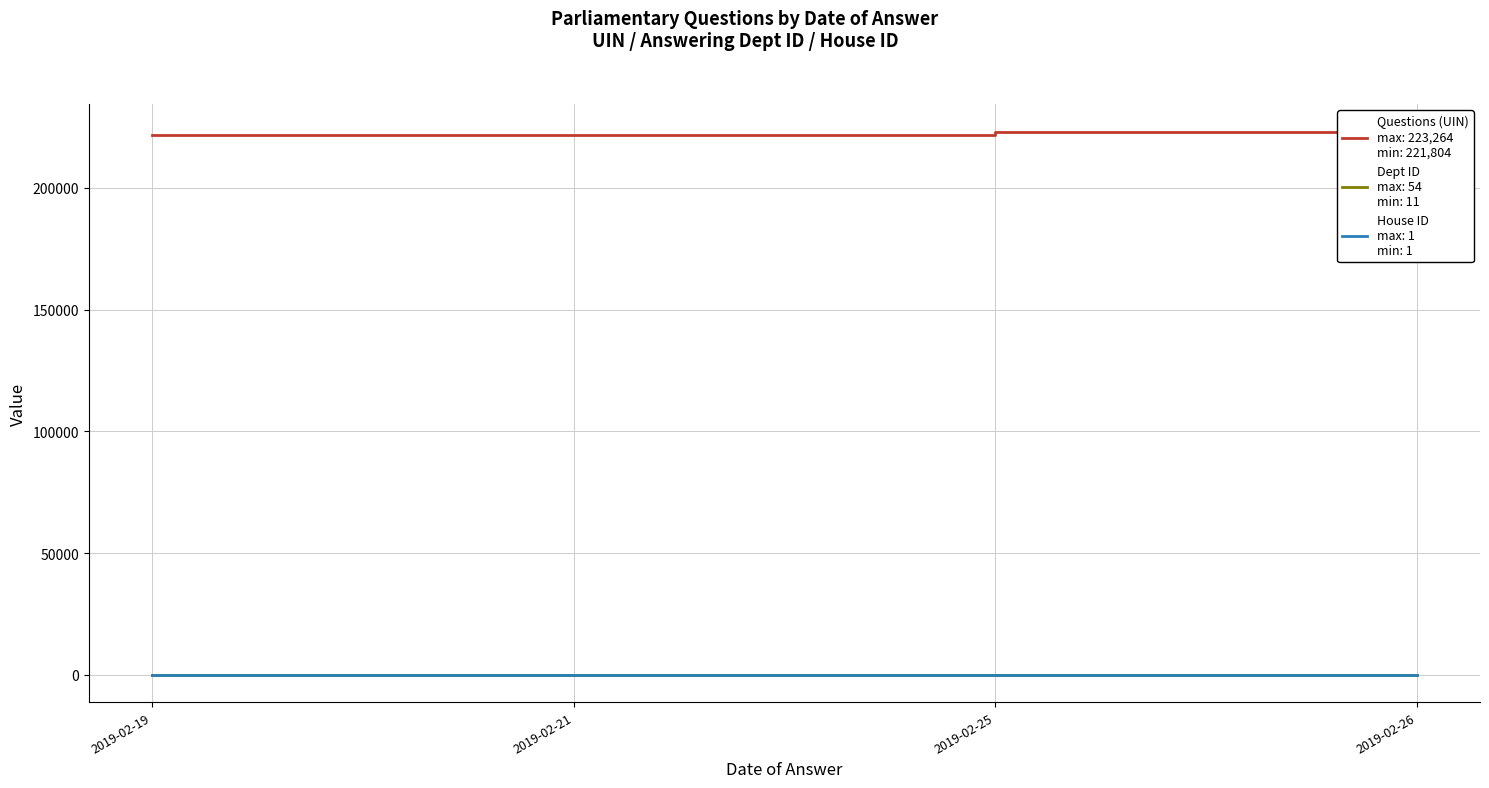

How many categories are shown in the chart?

4